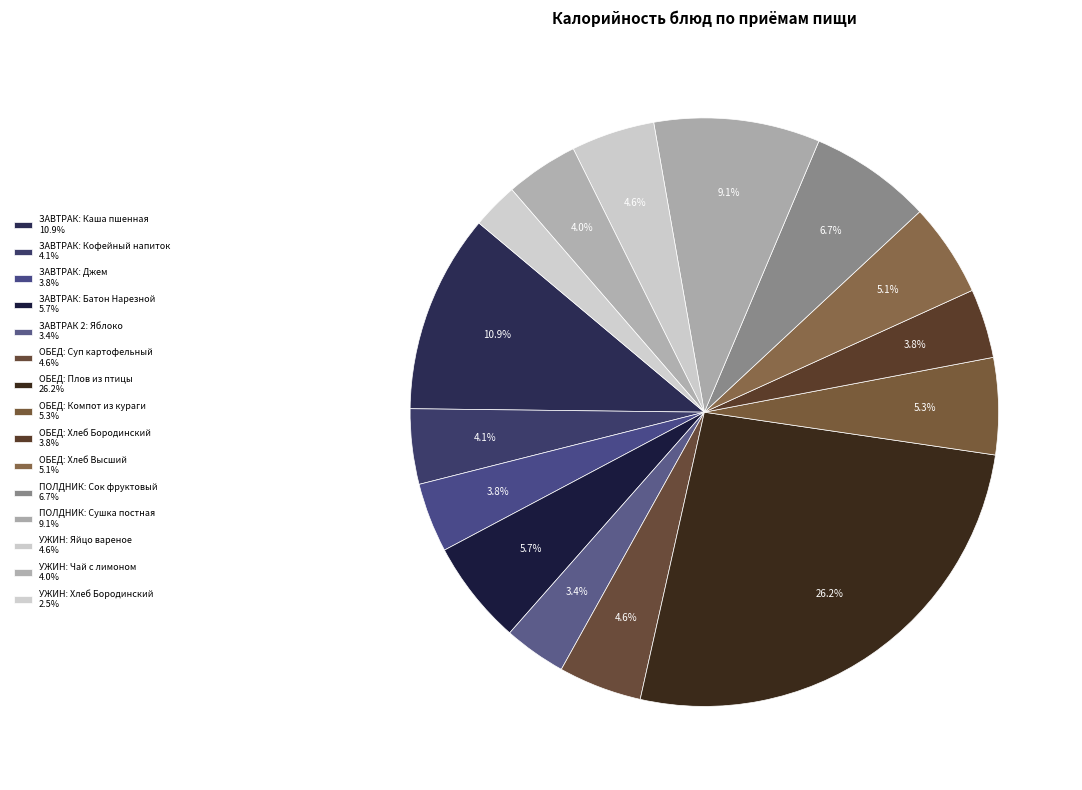

How many segments does this pie chart have?

15